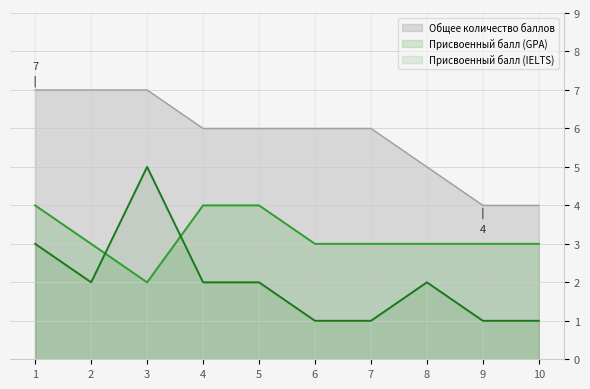

Reading left to right, what are all the values shown in this chart?

Присвоенный балл (IELTS): 3	2	5	2	2	1	1	2	1	1
Присвоенный балл (GPA): 4	3	2	4	4	3	3	3	3	3
Общее количество баллов: 7	7	7	6	6	6	6	5	4	4